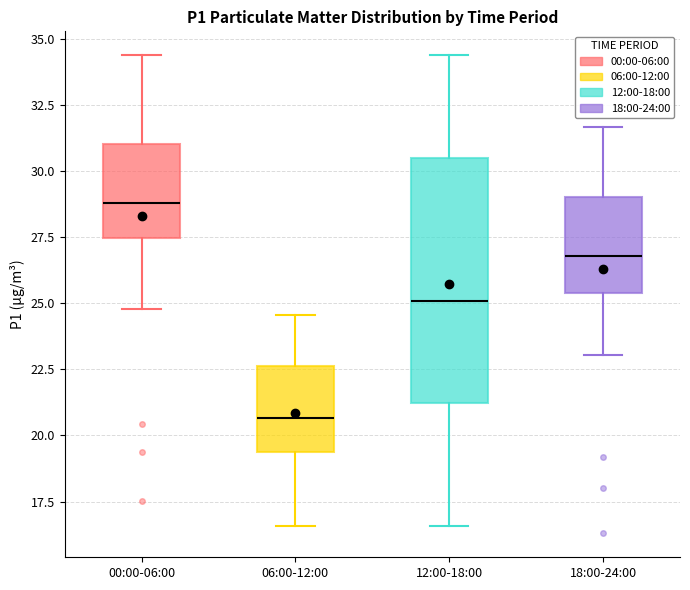

Which box's median line is the lowest?

06:00-12:00